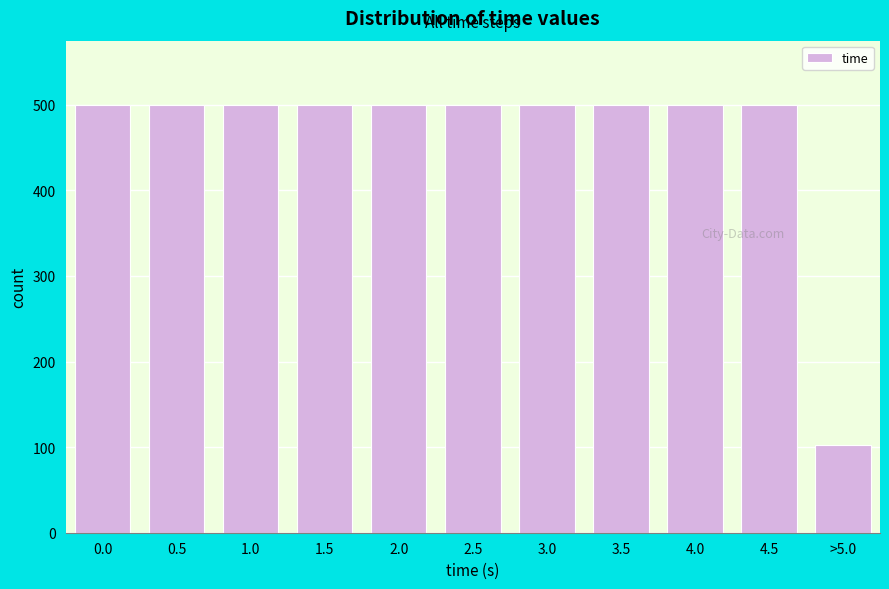

Reading right to left, what are all the values shown in this chart?

103	500	500	500	500	500	500	500	500	500	500